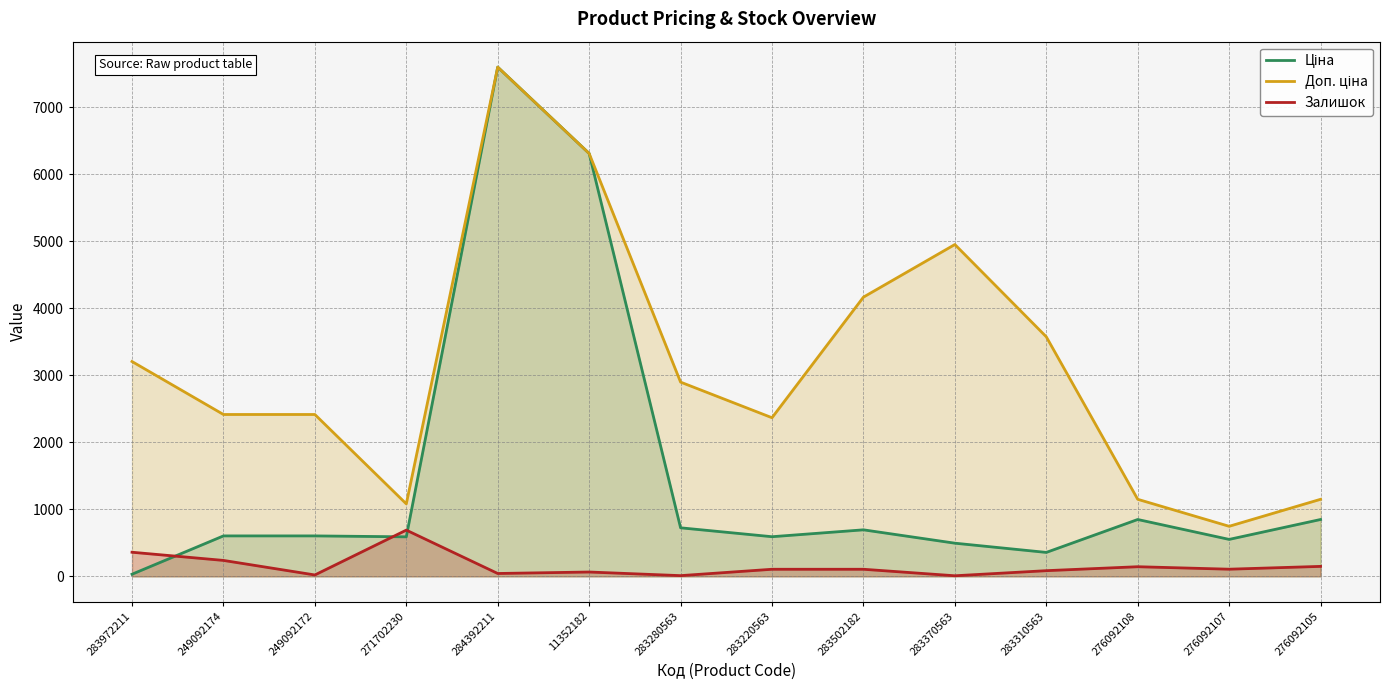

What is the smallest value displayed?

9.0